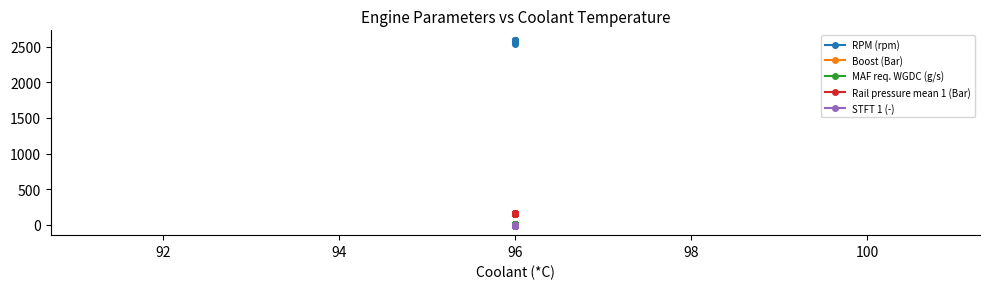

Count the number of data series in this chart.

5